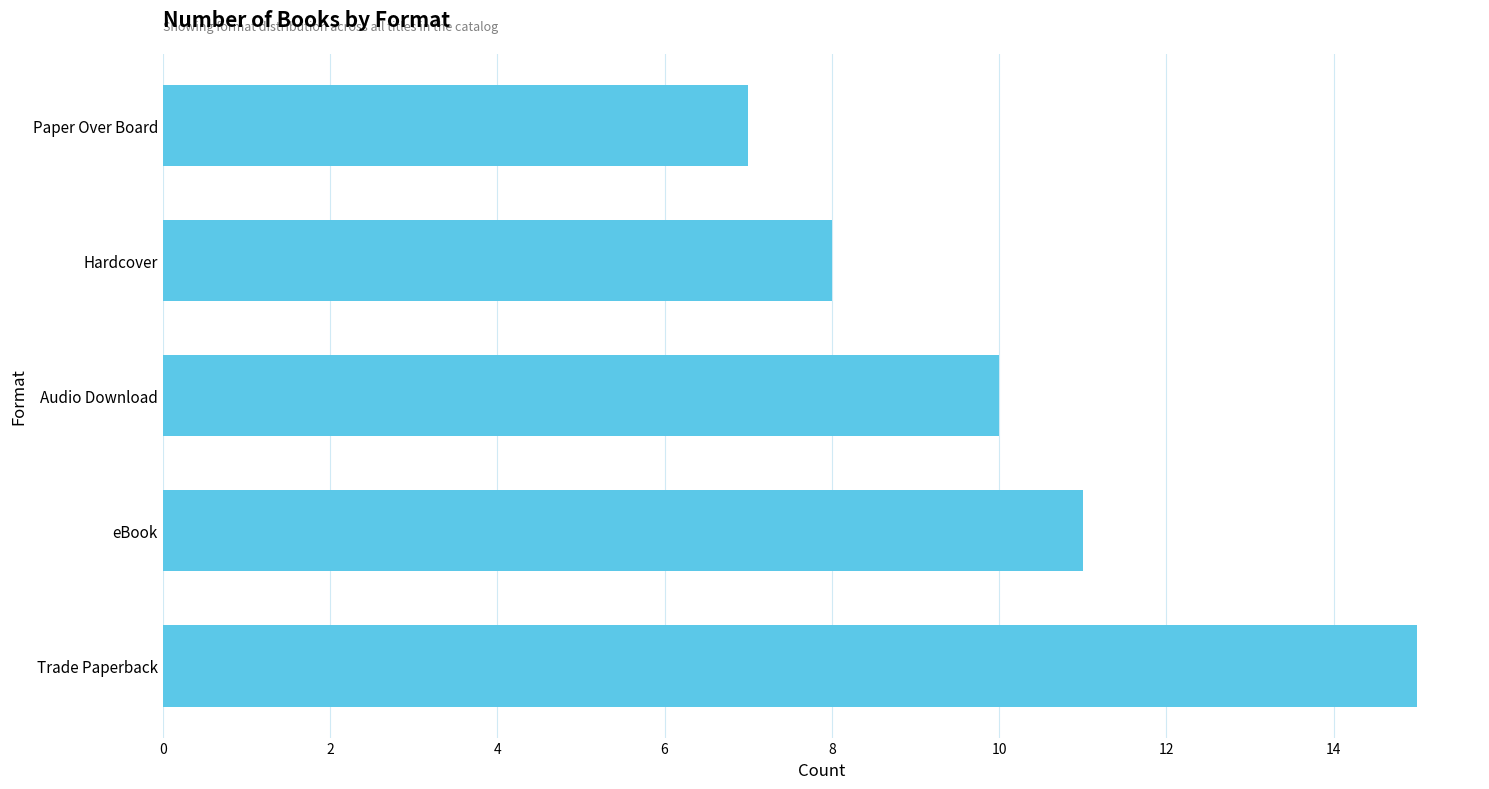

What is the sum of all values?

51